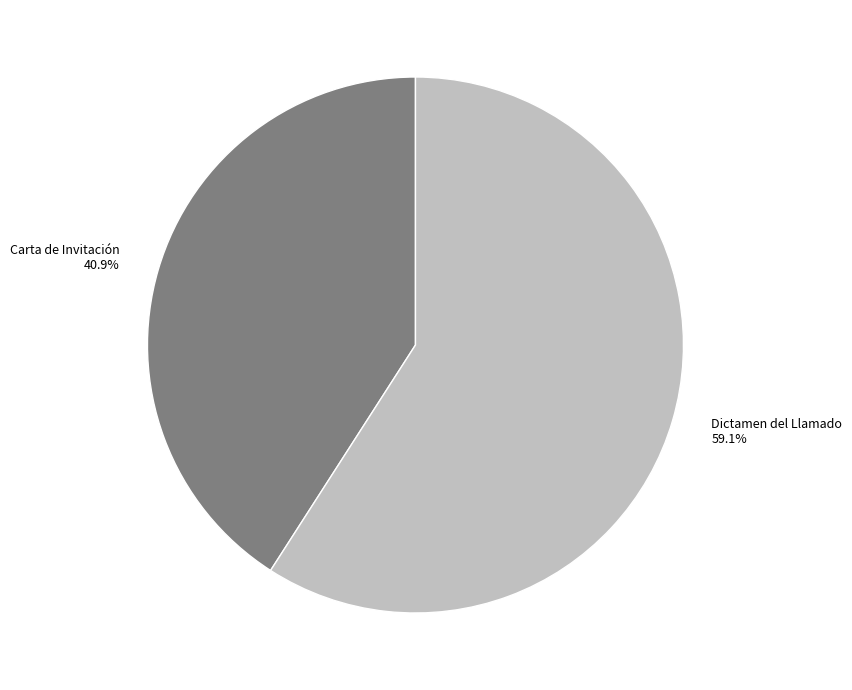

Which slice is the smallest?

Carta de Invitación